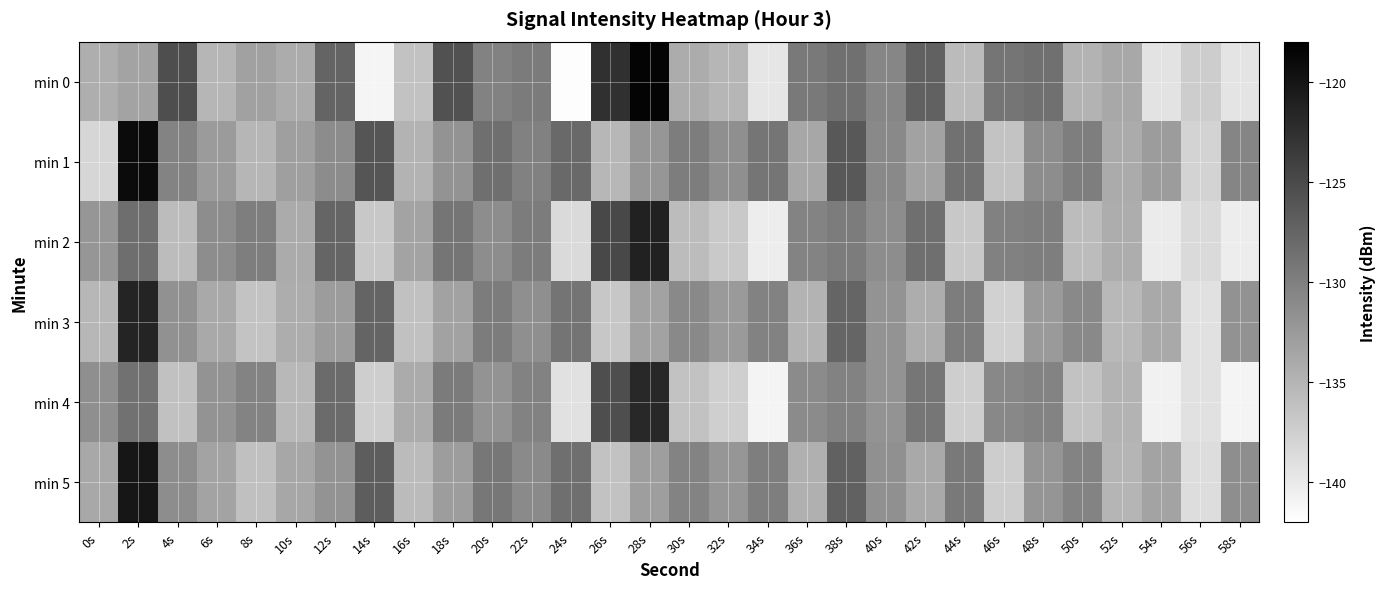

At 16s, list the series in order from smallest to largest.

min 0, min 3, min 5, min 1, min 4, min 2